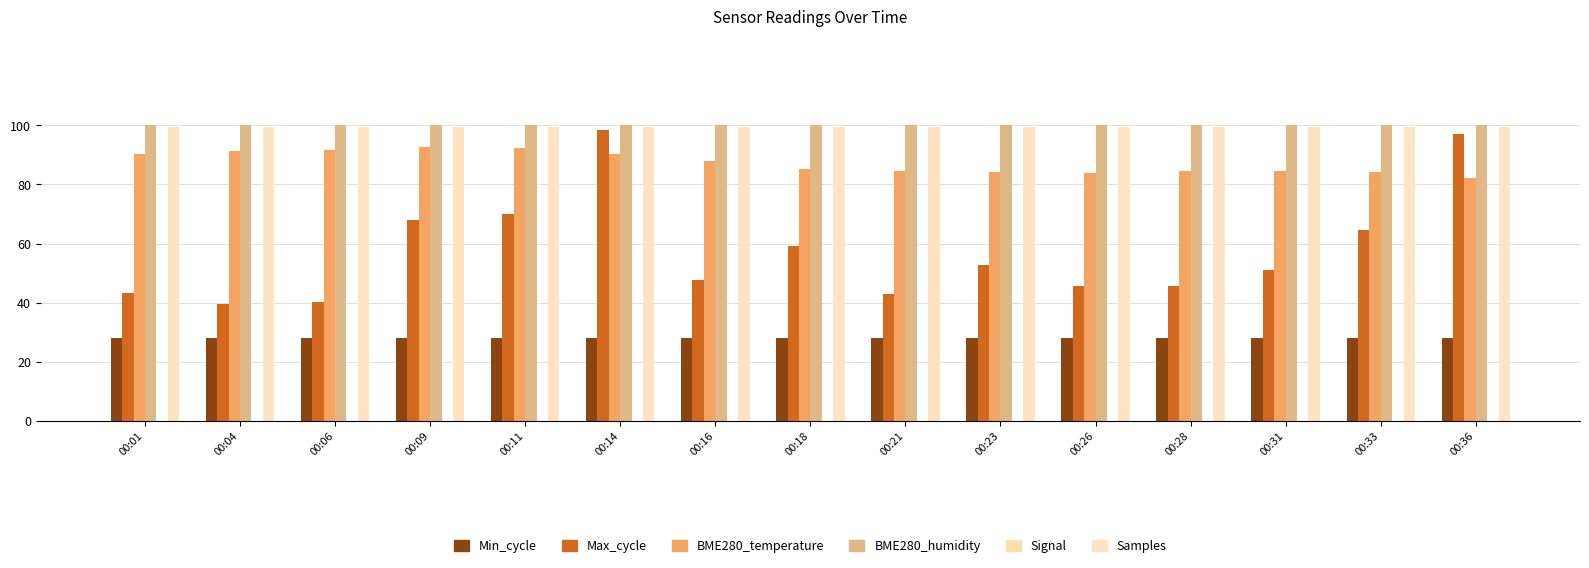

What is the lowest value of the BME280_humidity series?

100.0